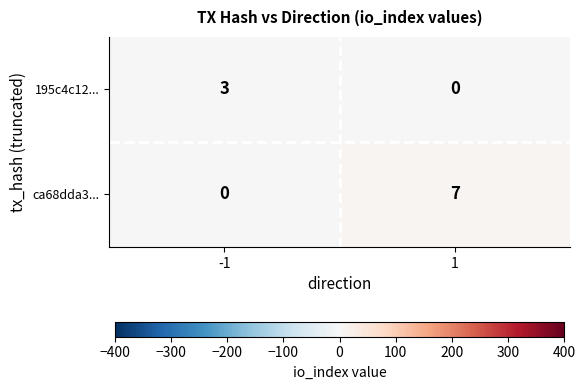

What is the difference between the highest and lowest values at 1?

7